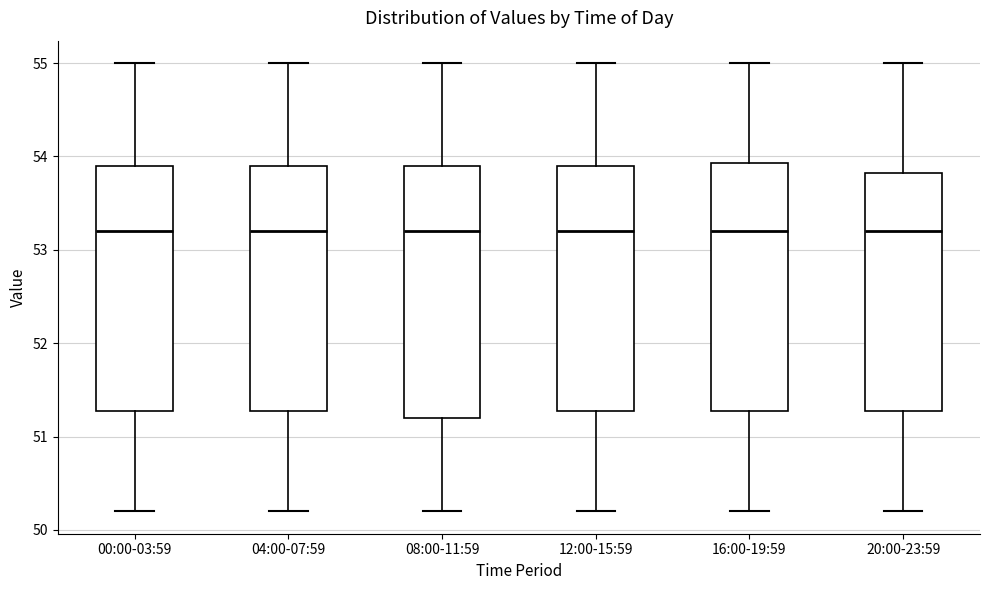

Where does the upper whisker of the box for 08:00-11:59 end on the y-axis? The values are not printed on the chart, so give them approximately, as read against the axis.

55.0